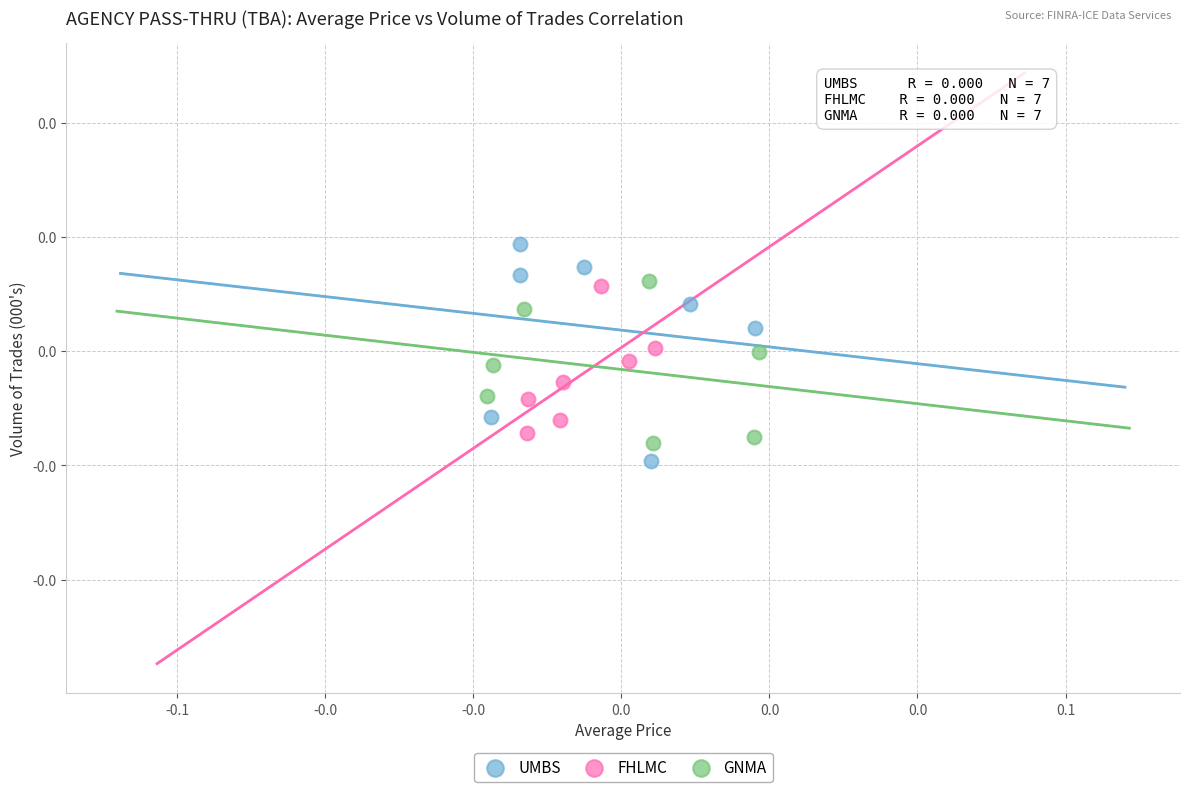

Which series reaches the minimum Y coordinate?

UMBS